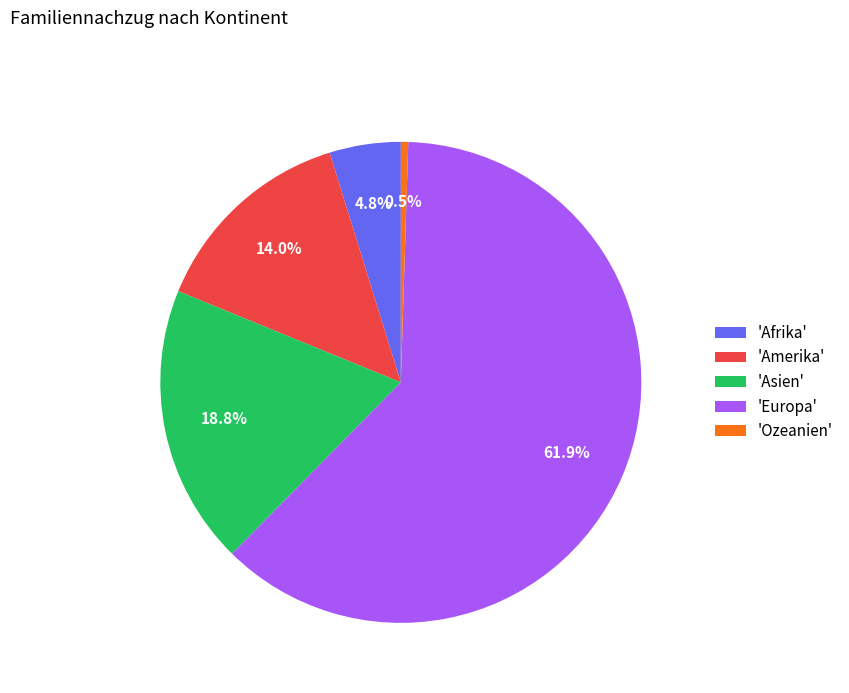

What is the smallest slice in the pie chart?

'Ozeanien'